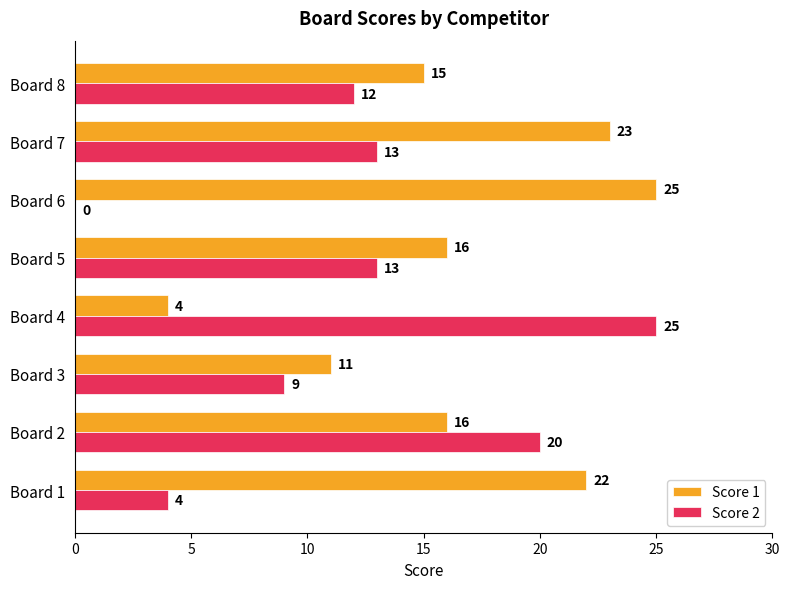

At which label does Score 2 reach its peak?

Board 4